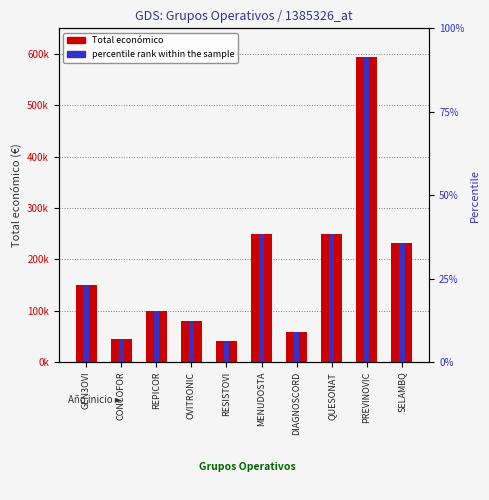

What is the sum of the Total económico values at CONCOFOR and MENUDOSTA?

294191.0